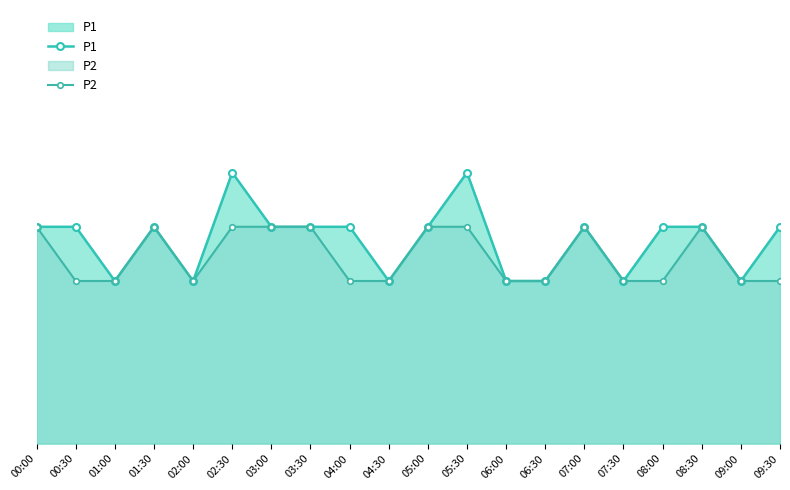

Is it true that P1 equals 4 at 04:30?

False